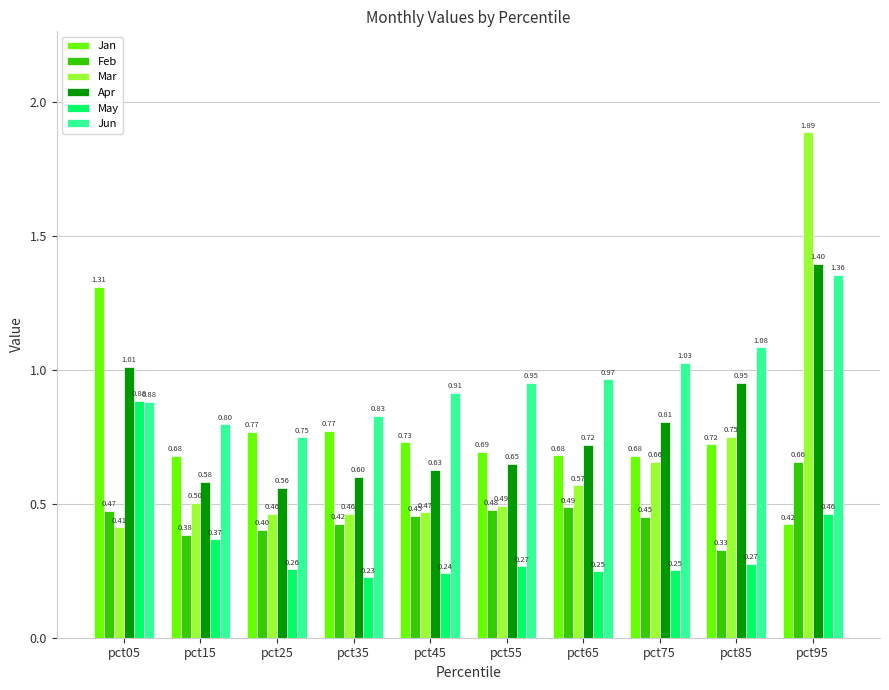

What is the sum of all Jun values?

9.6